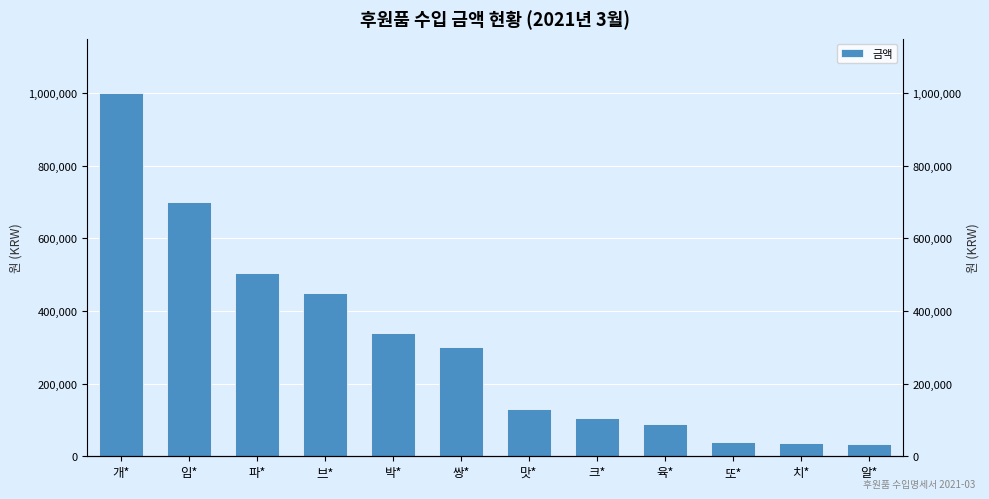

Rank the categories by value from lowest to highest.

알*, 치*, 또*, 육*, 크*, 맛*, 쌍*, 박*, 브*, 파*, 임*, 개*